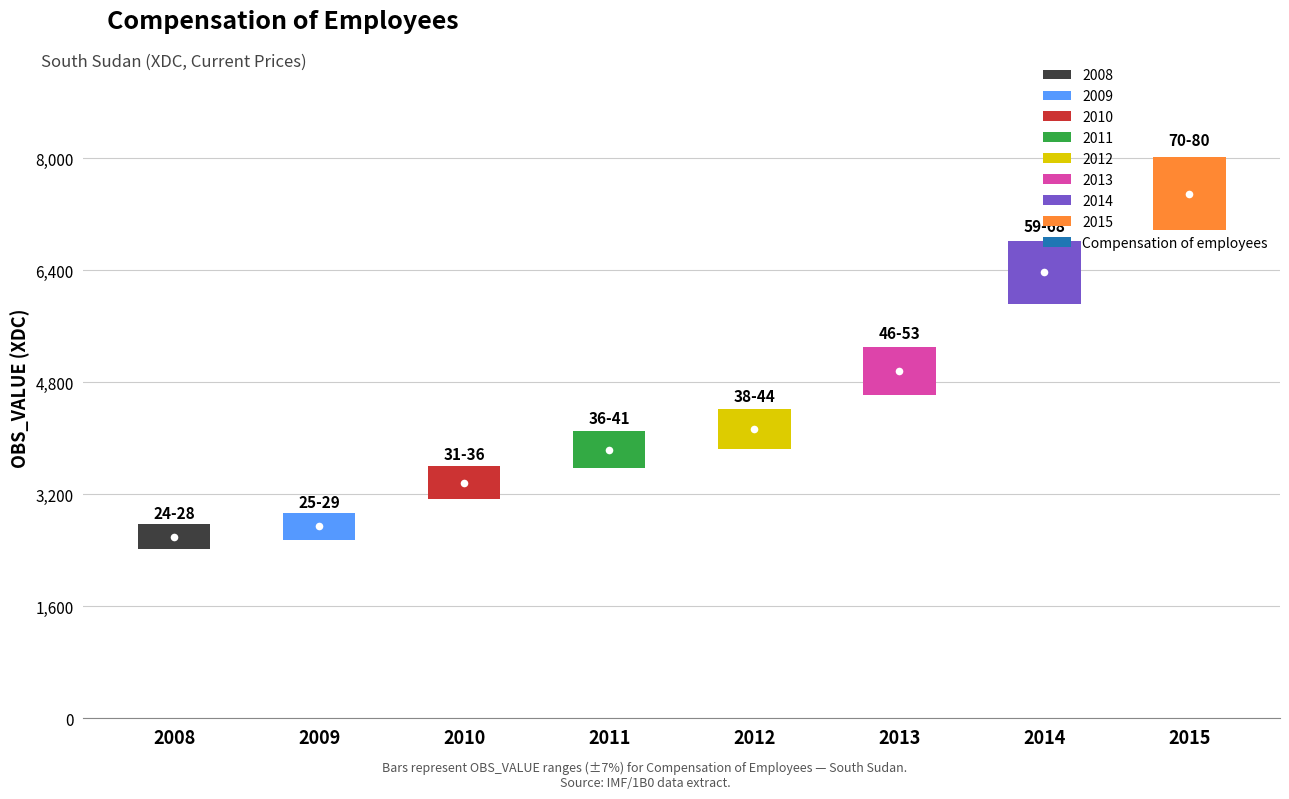

What is the difference between the values at 2014 and 2009?

3629.6